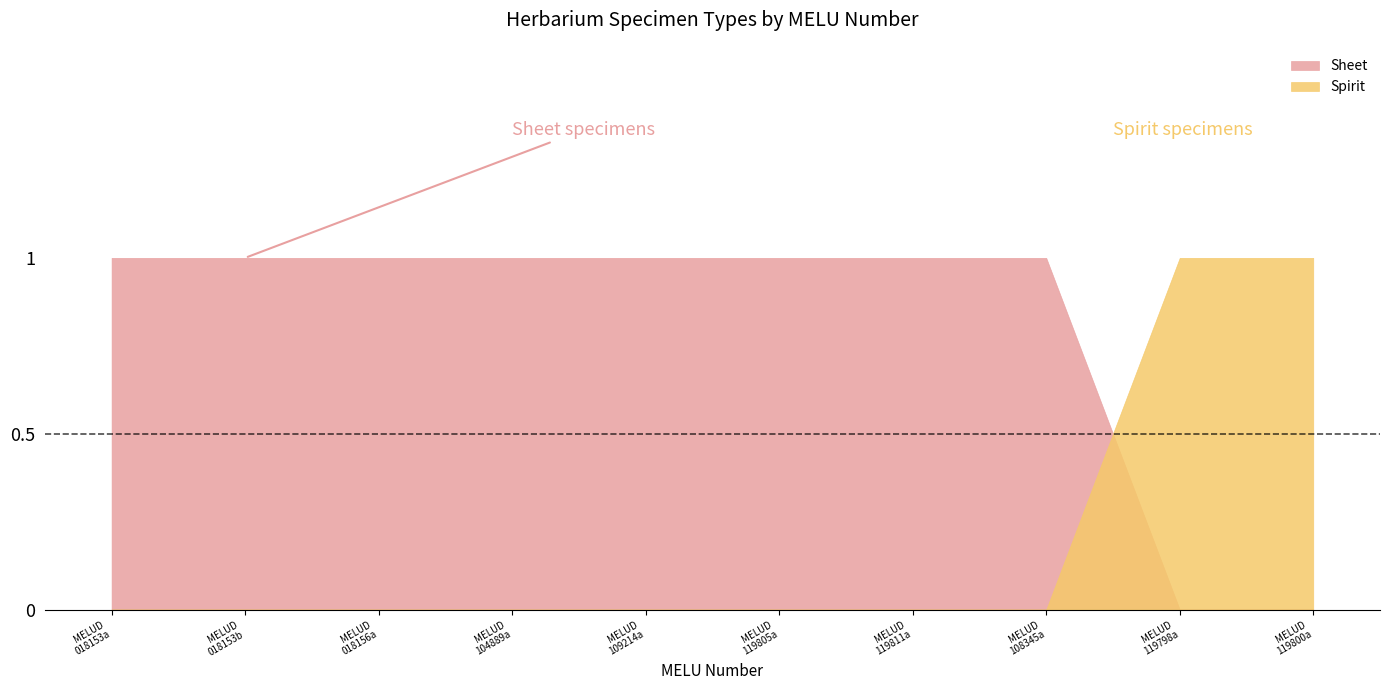

Reading left to right, list all the values displayed in this chart.

Sheet: MELUD
018153a=1	MELUD
018153b=1	MELUD
018156a=1	MELUD
104889a=1	MELUD
109214a=1	MELUD
119805a=1	MELUD
119811a=1	MELUD
108345a=1	MELUD
119798a=0	MELUD
119800a=0
Spirit: MELUD
018153a=0	MELUD
018153b=0	MELUD
018156a=0	MELUD
104889a=0	MELUD
109214a=0	MELUD
119805a=0	MELUD
119811a=0	MELUD
108345a=0	MELUD
119798a=1	MELUD
119800a=1